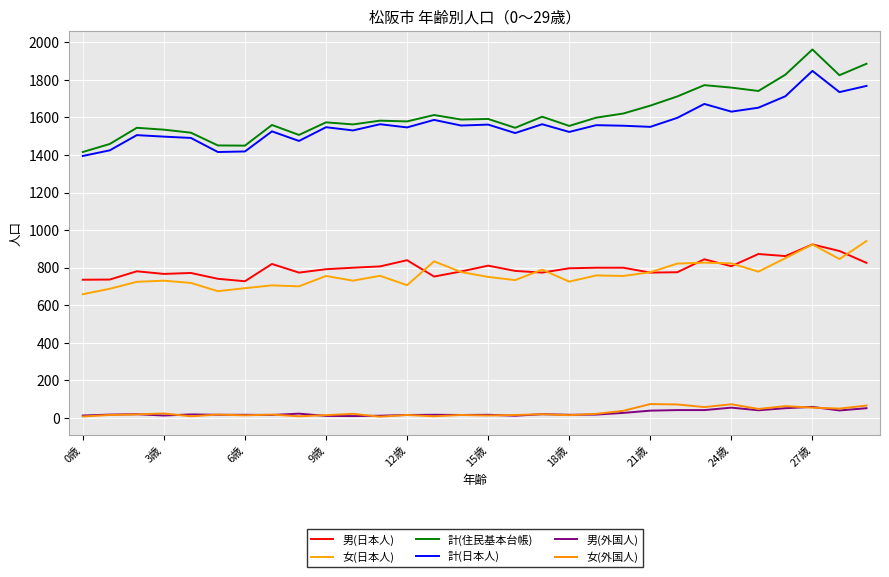

What is the maximum value shown in the chart?

1962